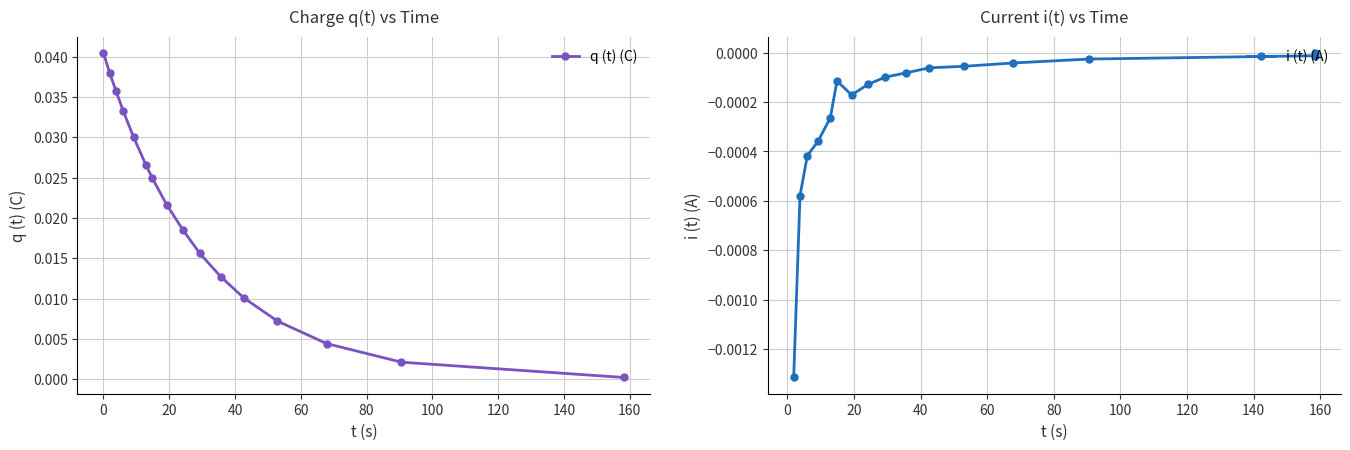

True or false: i (t) (A) and q (t) (C) intersect in this chart.

False